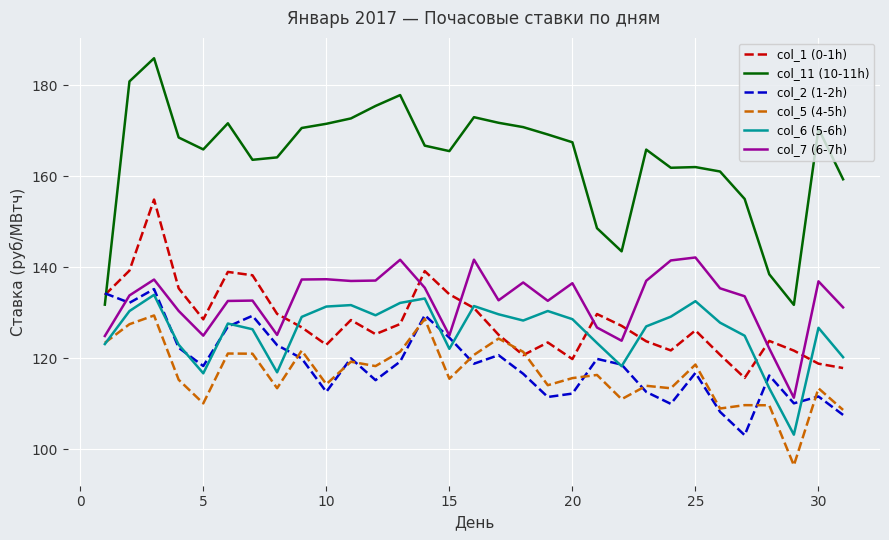

True or false: col_11 (10-11h) and col_6 (5-6h) intersect in this chart.

False